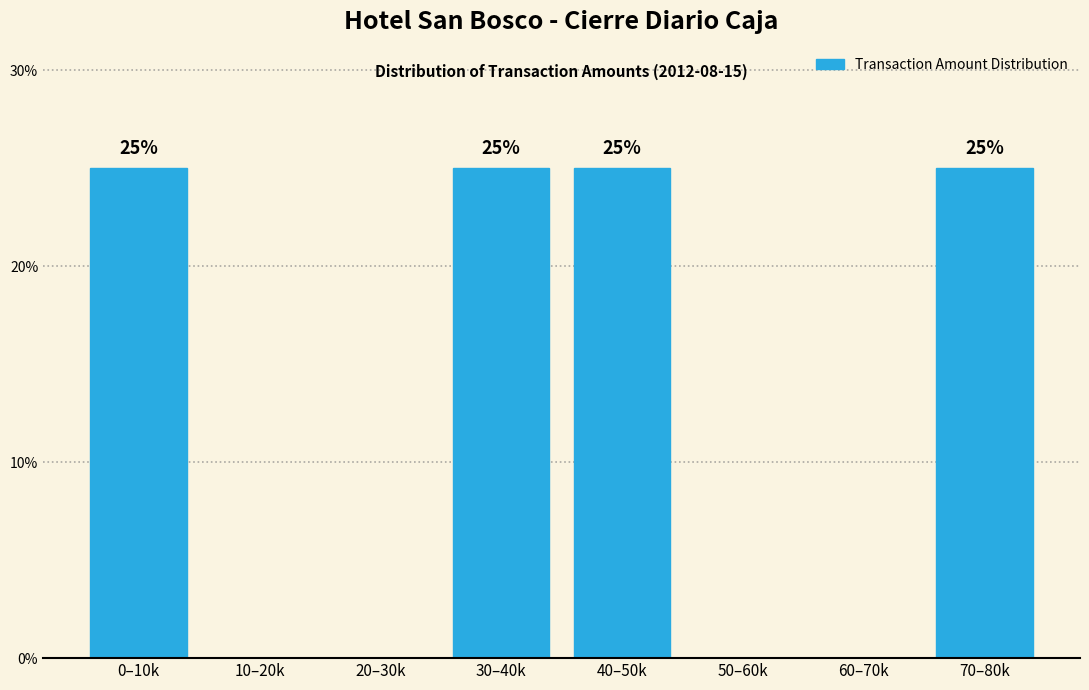

Reading left to right, extract all data points from this chart.

0–10k=25	10–20k=0	20–30k=0	30–40k=25	40–50k=25	50–60k=0	60–70k=0	70–80k=25